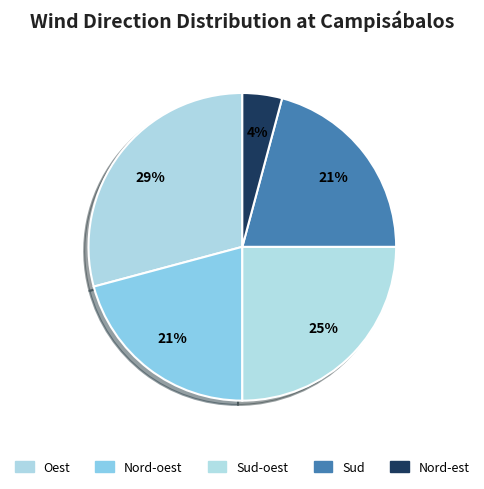

How many slices are in this pie chart?

5